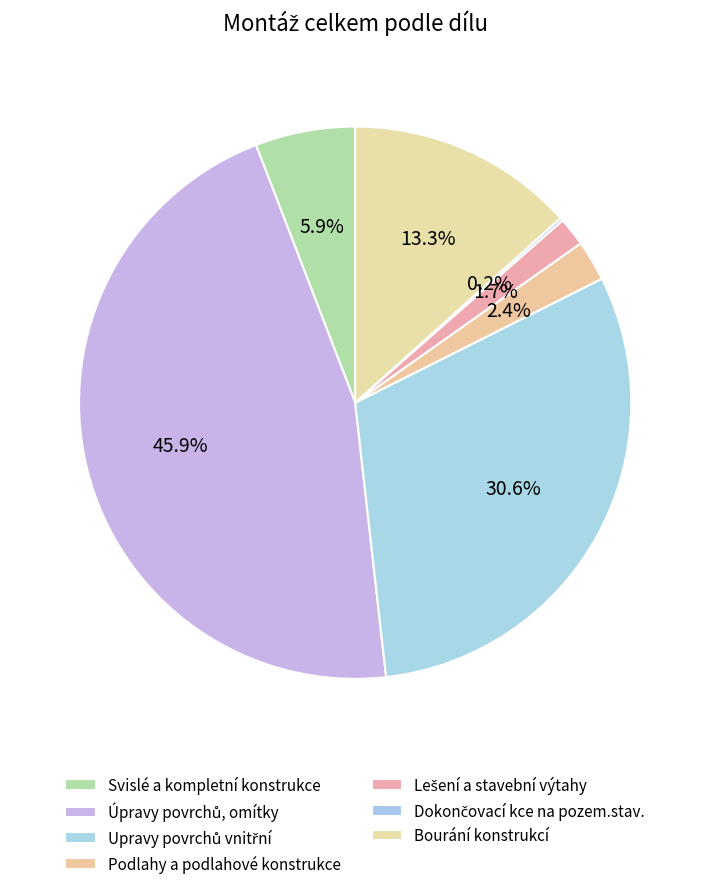

What percentage do Bourání konstrukcí and Lešení a stavební výtahy together represent?

15.0%